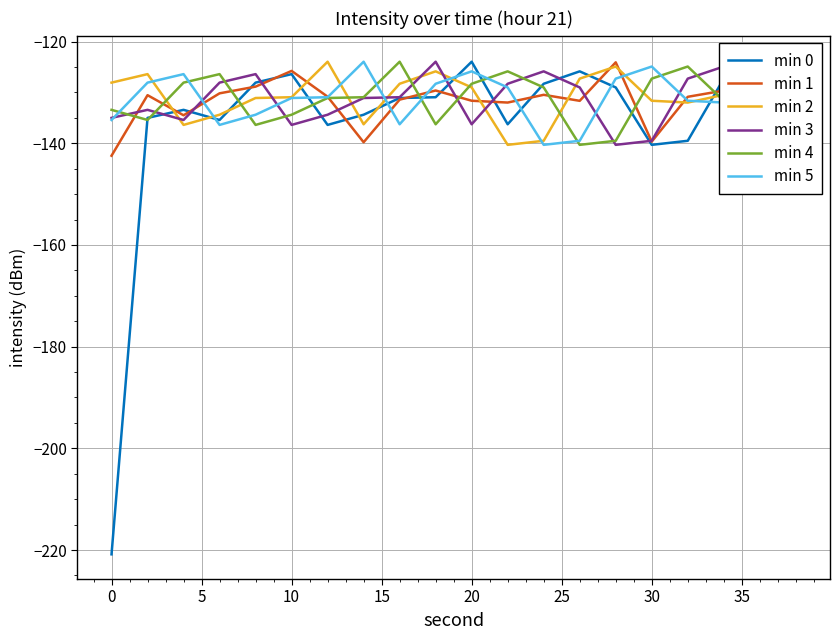

What is the lowest value of the min 2 series?

-140.3